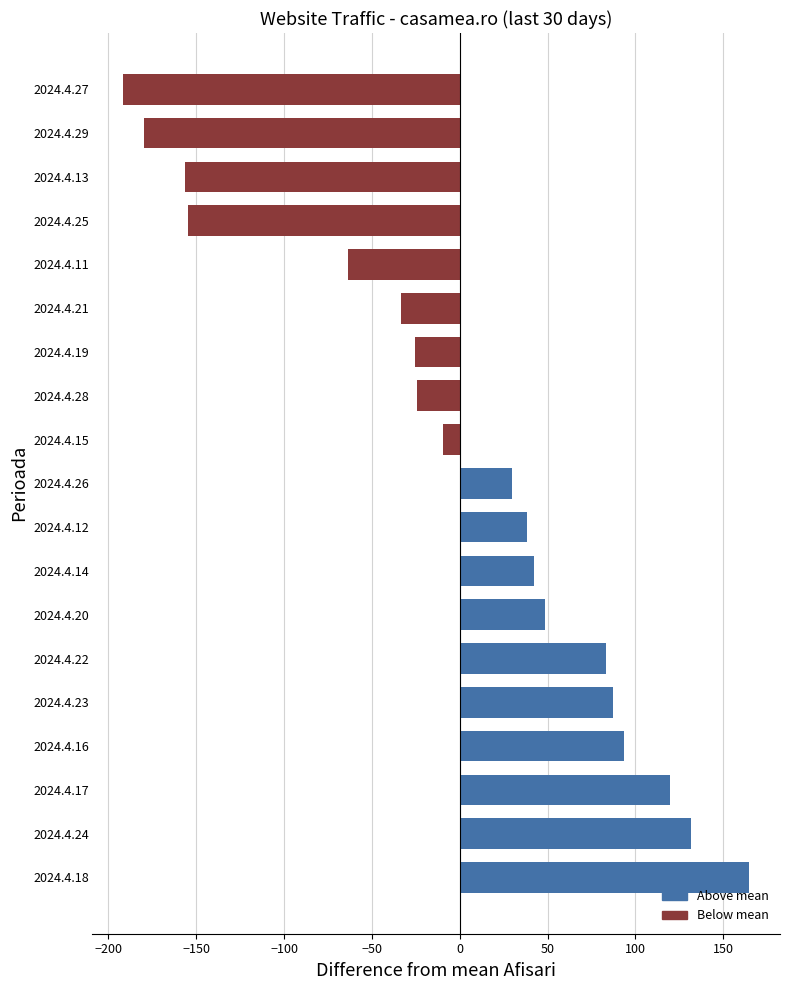

The value at 2024.4.19 is -10.1. True or false?

False